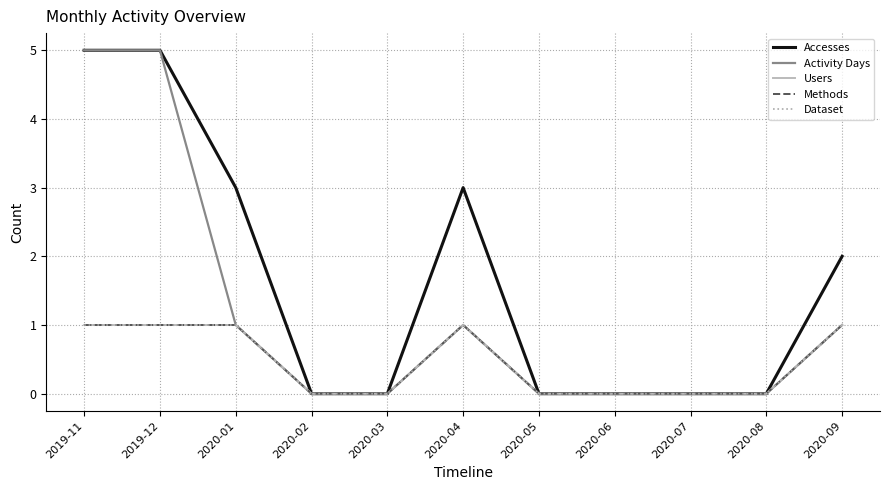

Does the chart have visible grid lines?

Yes